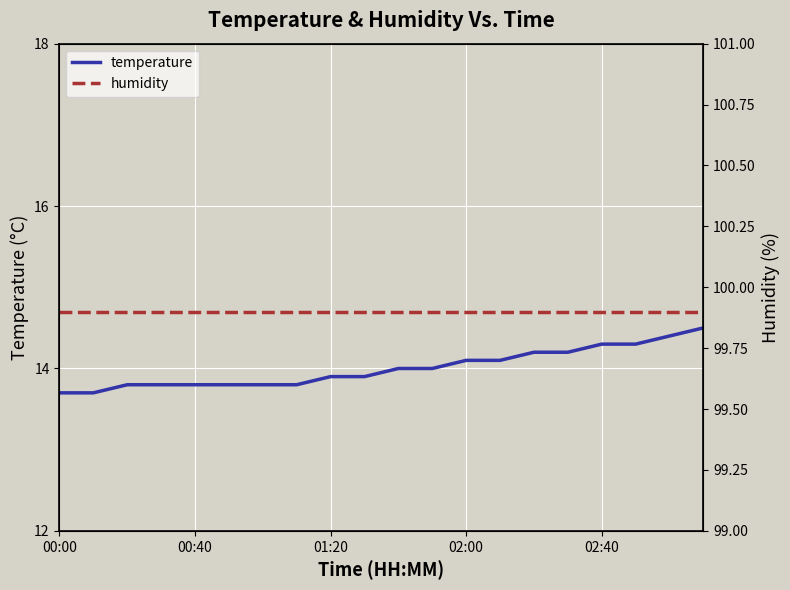

The humidity series shows 45.0 at 7. True or false?

False